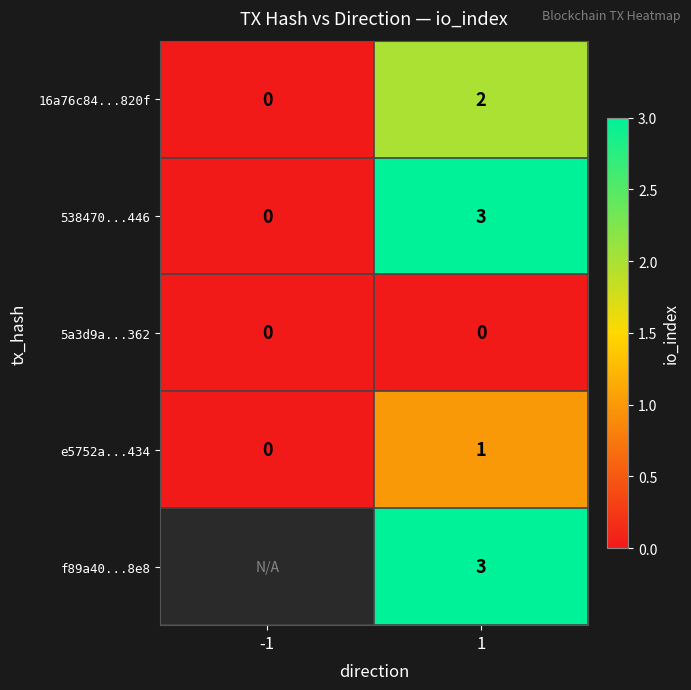

Is it true that 16a76c84...820f equals 2 at 1?

True